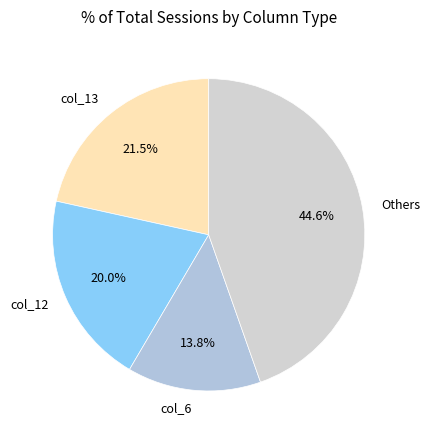

How many segments does this pie chart have?

4